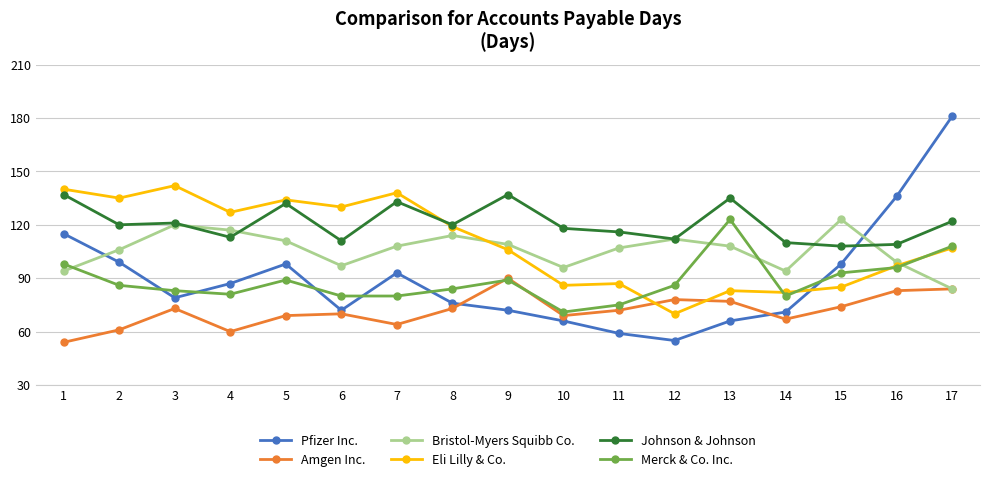

Count the number of data series in this chart.

6